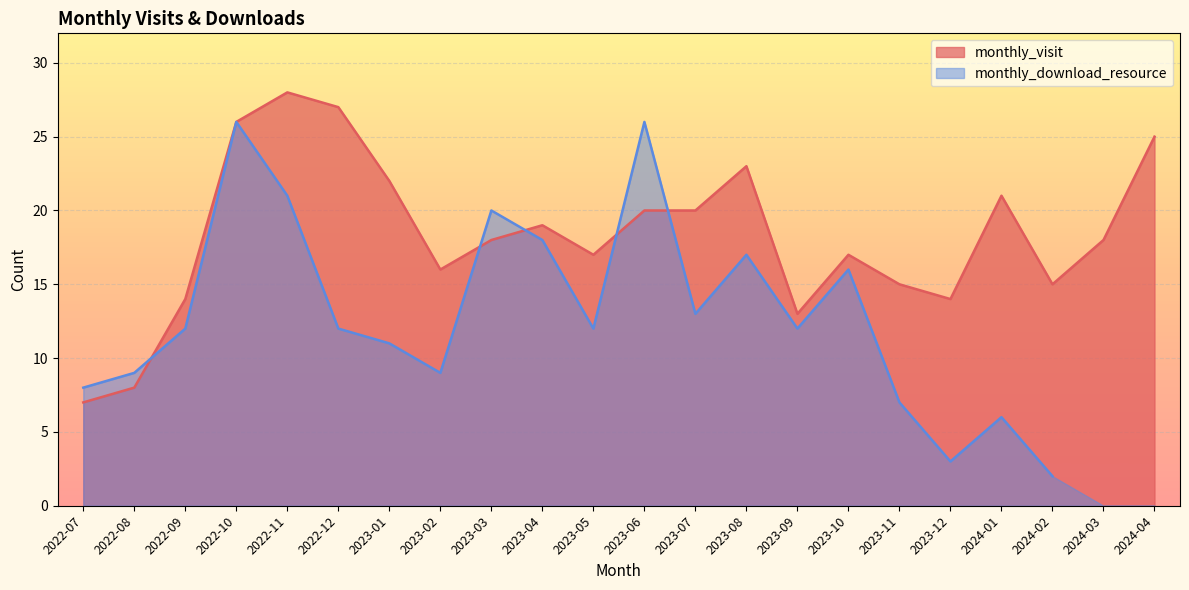

List the labels in order of value, largest first.

2022-11, 2022-12, 2022-10, 2024-04, 2023-08, 2023-01, 2024-01, 2023-06, 2023-07, 2023-04, 2023-03, 2024-03, 2023-05, 2023-10, 2023-02, 2023-11, 2024-02, 2022-09, 2023-12, 2023-09, 2022-08, 2022-07